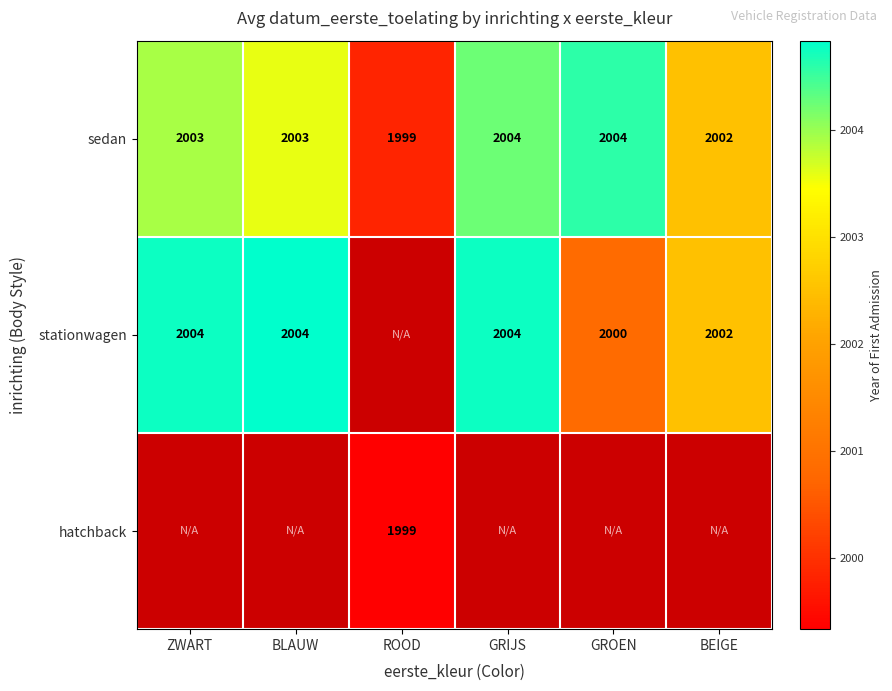

At which label does sedan reach its minimum?

ROOD